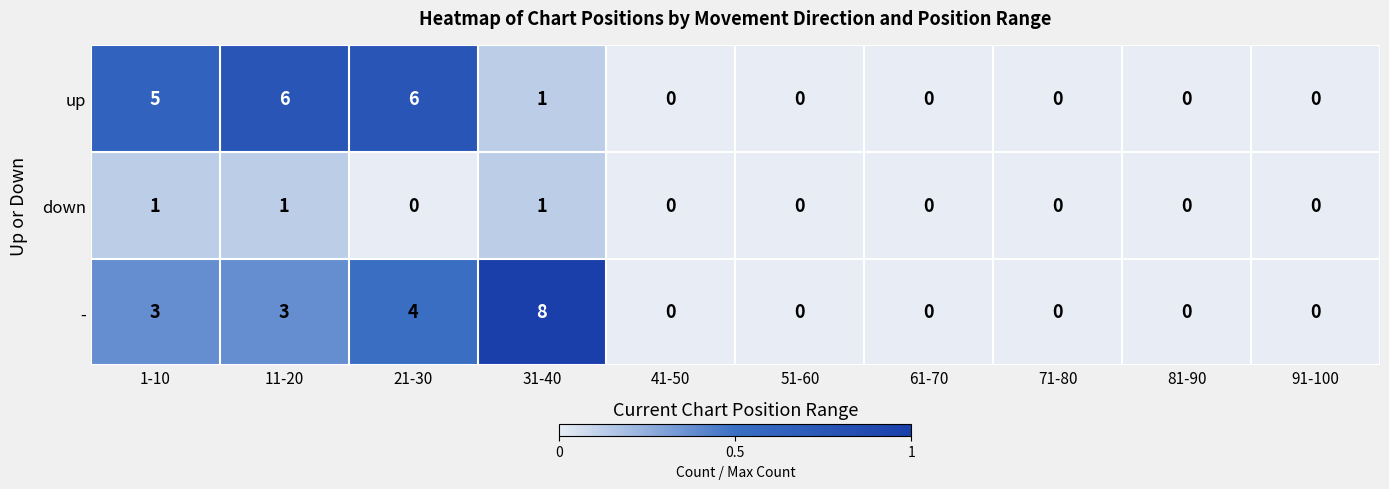

Reading left to right, extract all data points from this chart.

up: 5	6	6	1	0	0	0	0	0	0
down: 1	1	0	1	0	0	0	0	0	0
-: 3	3	4	8	0	0	0	0	0	0